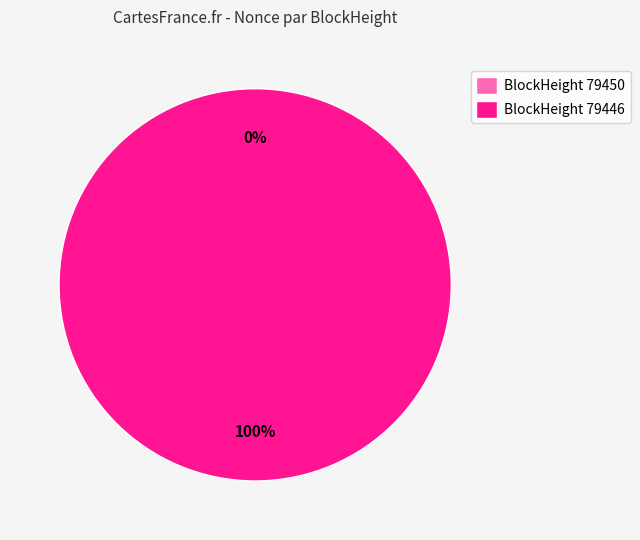

How many slices are in this pie chart?

2